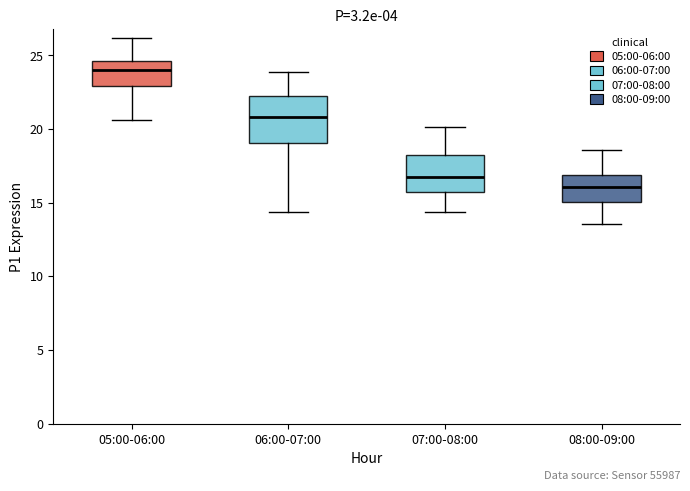

Which box's median line is the highest?

05:00-06:00